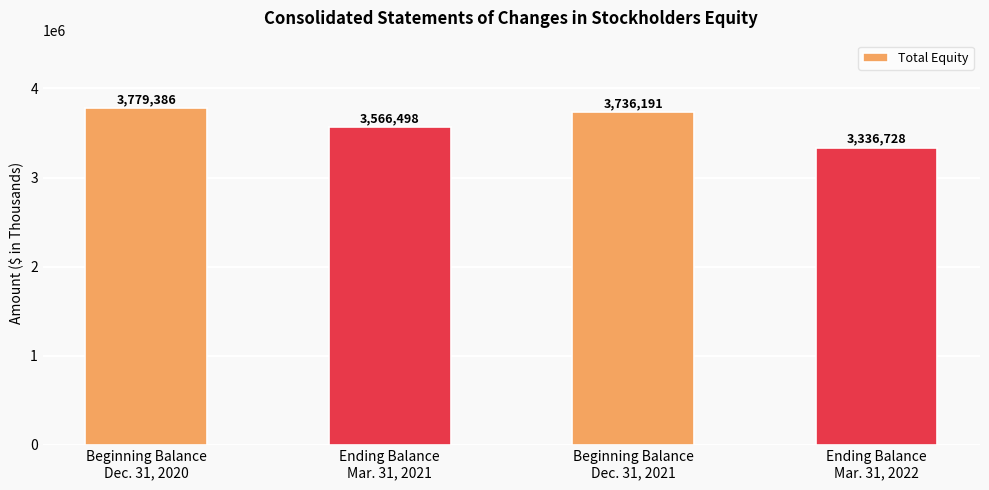

Rank the categories by value from lowest to highest.

Ending Balance
Mar. 31, 2022, Ending Balance
Mar. 31, 2021, Beginning Balance
Dec. 31, 2021, Beginning Balance
Dec. 31, 2020